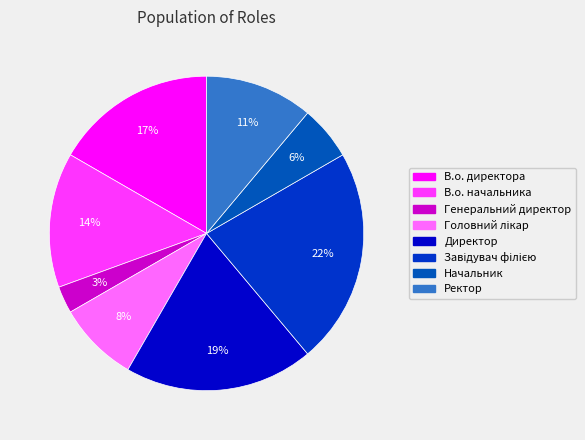

Which category has the smallest portion of the pie?

Генеральний директор